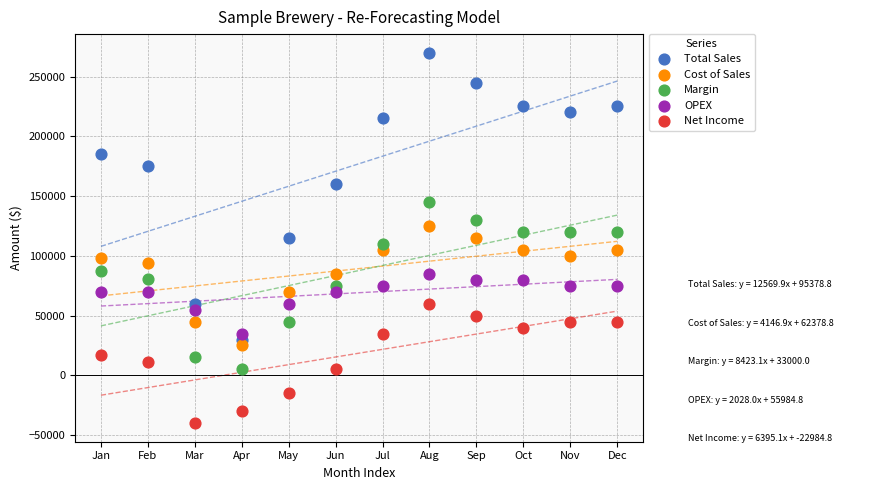

Across all data points, what is the range of X values (max minus min)?

11